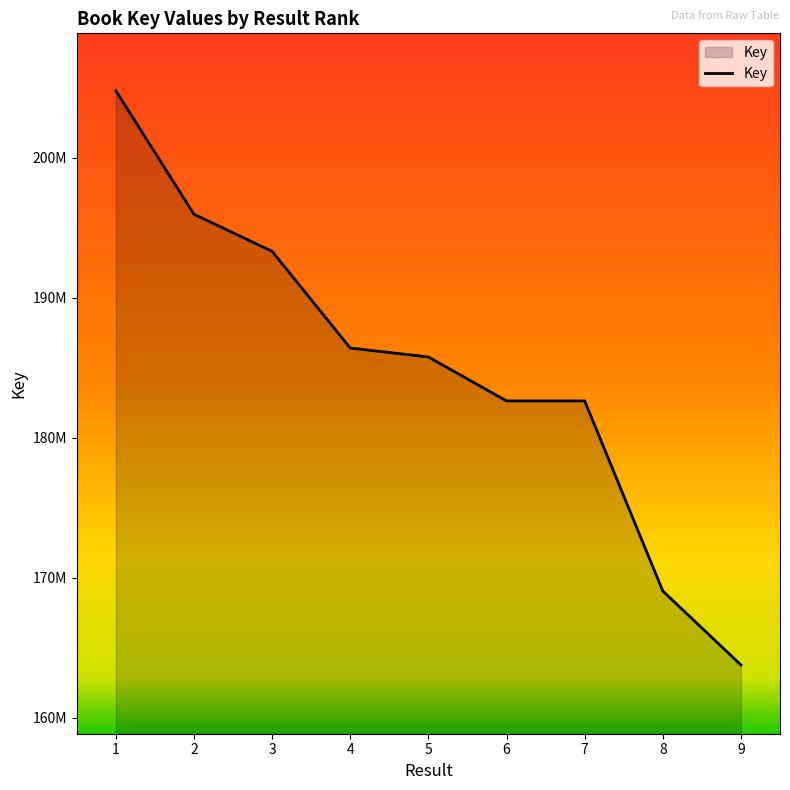

What is the approximate value at 8, to the nearest 50?

169052500